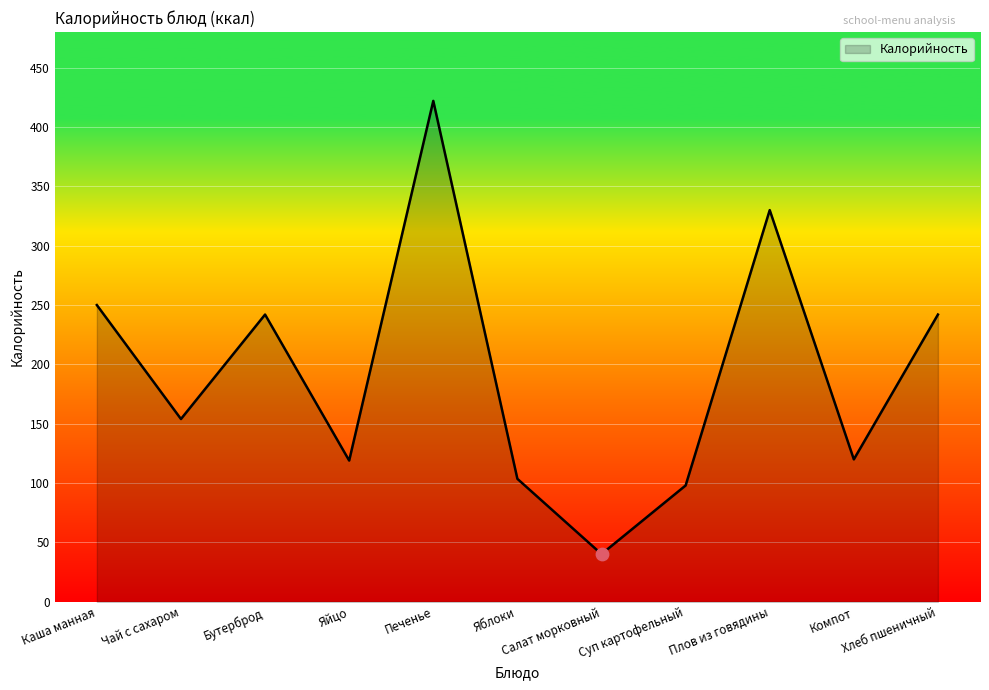

Between Компот and Чай с сахаром, which is larger?

Чай с сахаром